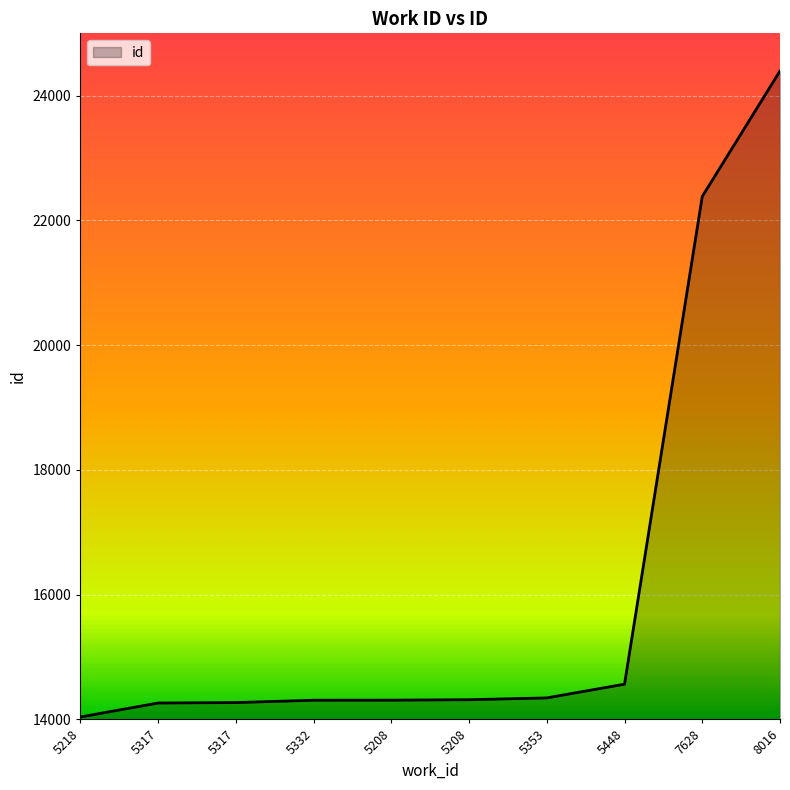

Count the number of data series in this chart.

1